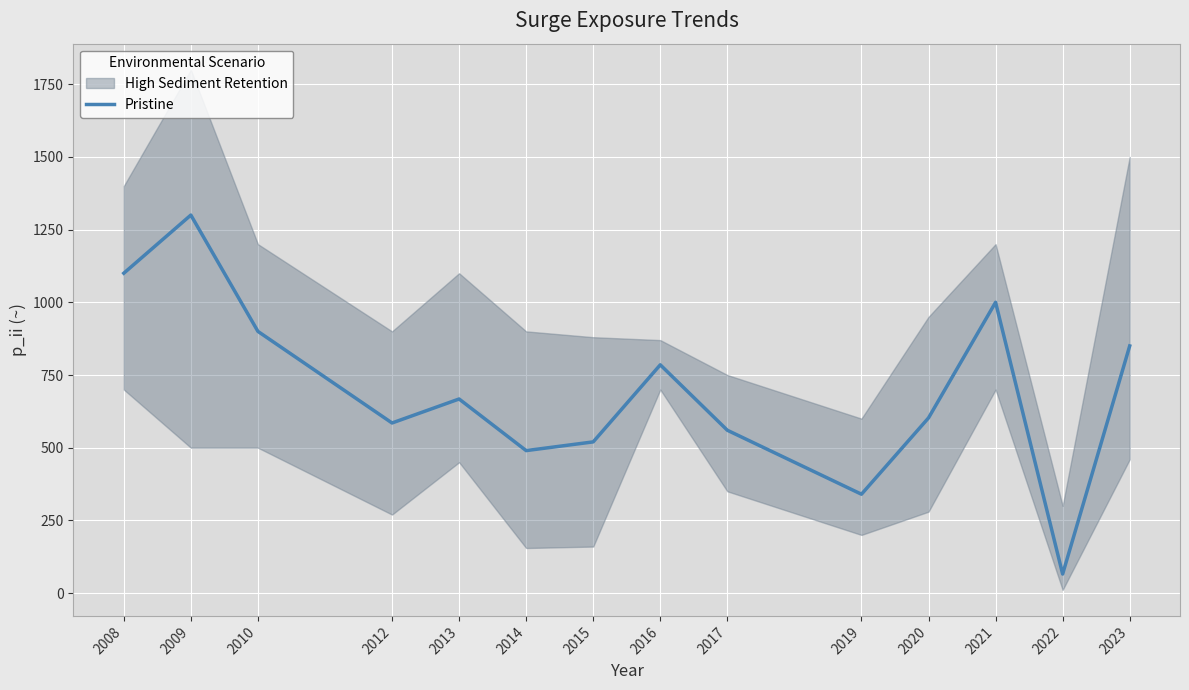

What is the value of the 5th point from the left?

667.5